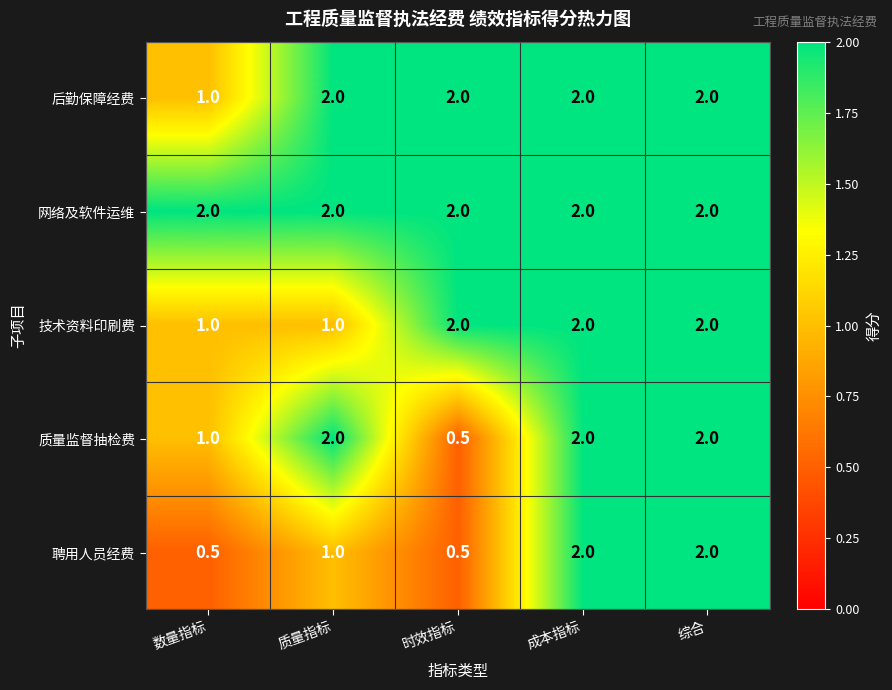

What is the approximate value of 质量监督抽检费 at 质量指标?

2.0